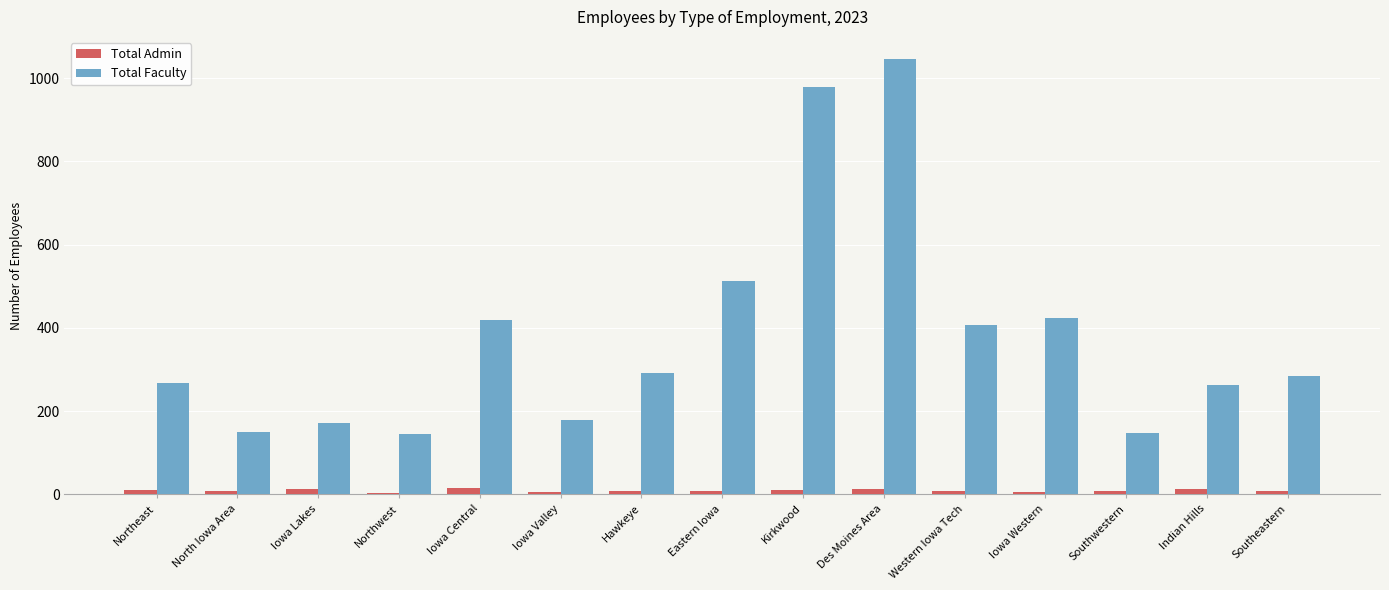

Which series has the largest total across all categories?

Total Faculty